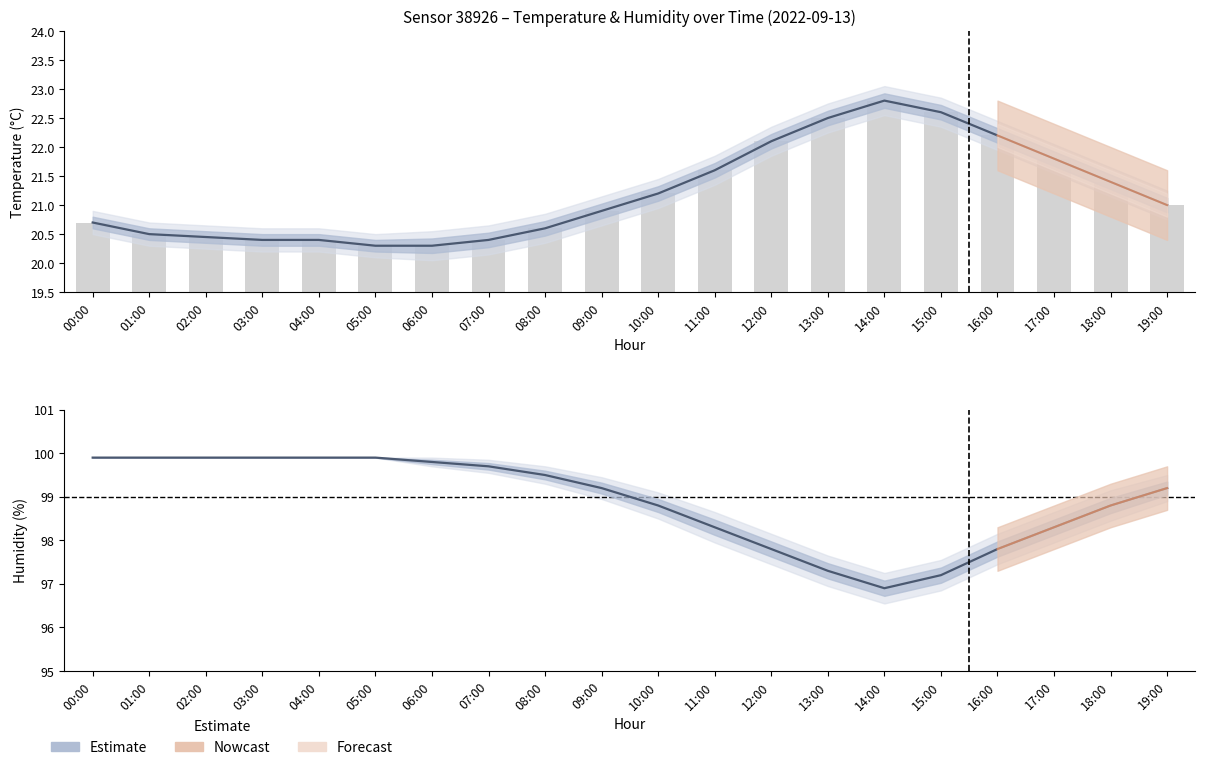

What is the label of the 13th bar from the left?

12:00